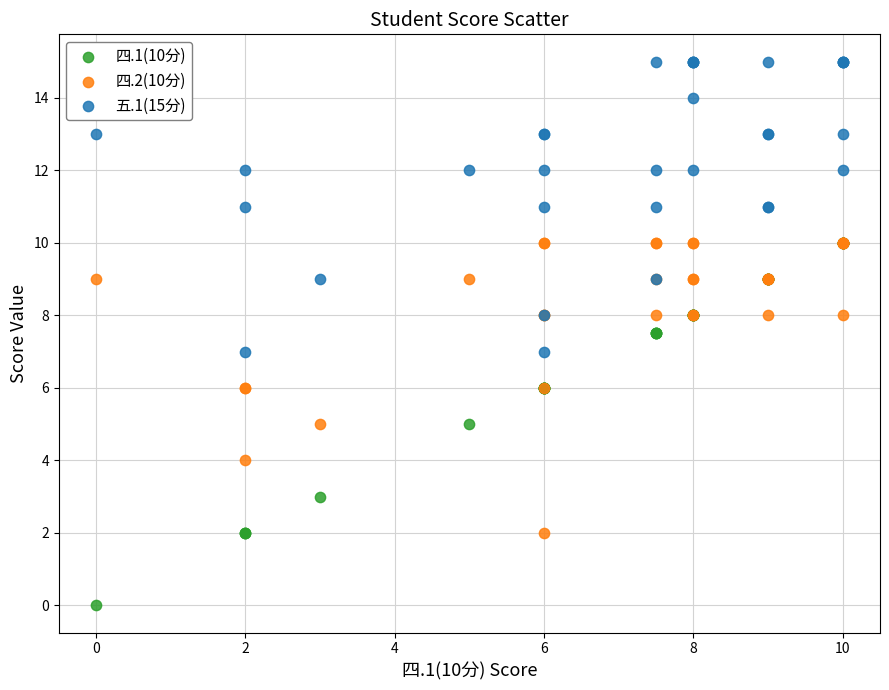

Which series has the largest Y range (max minus min)?

四.1(10分)